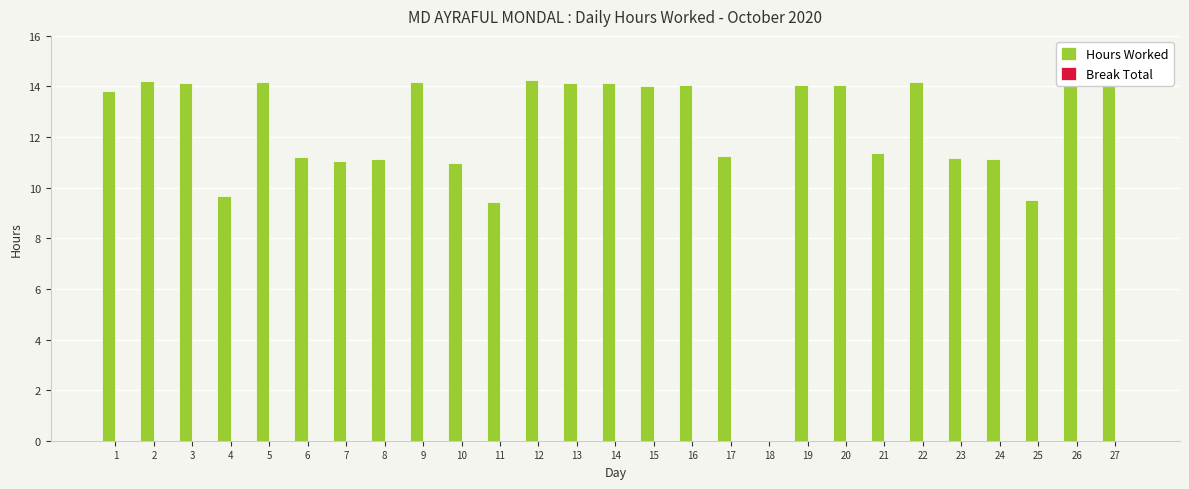

How many distinct data groups are displayed?

1